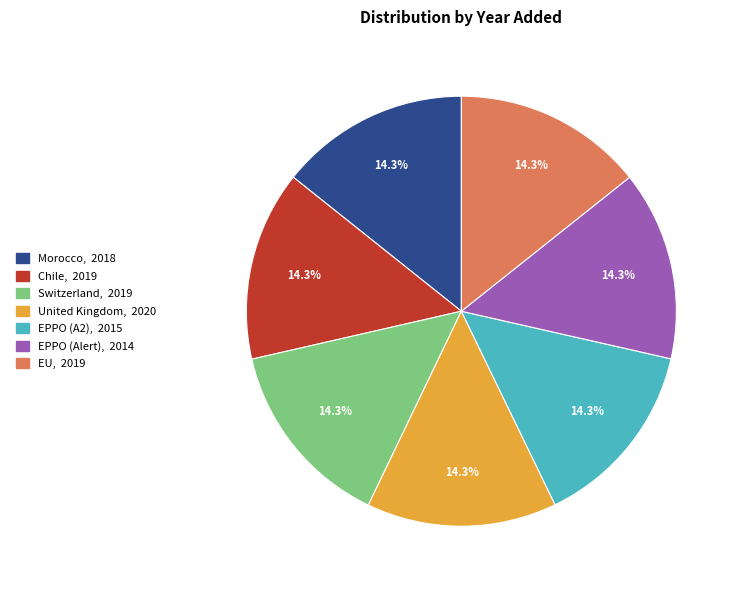

Is it true that Chile is 14% of the pie?

True